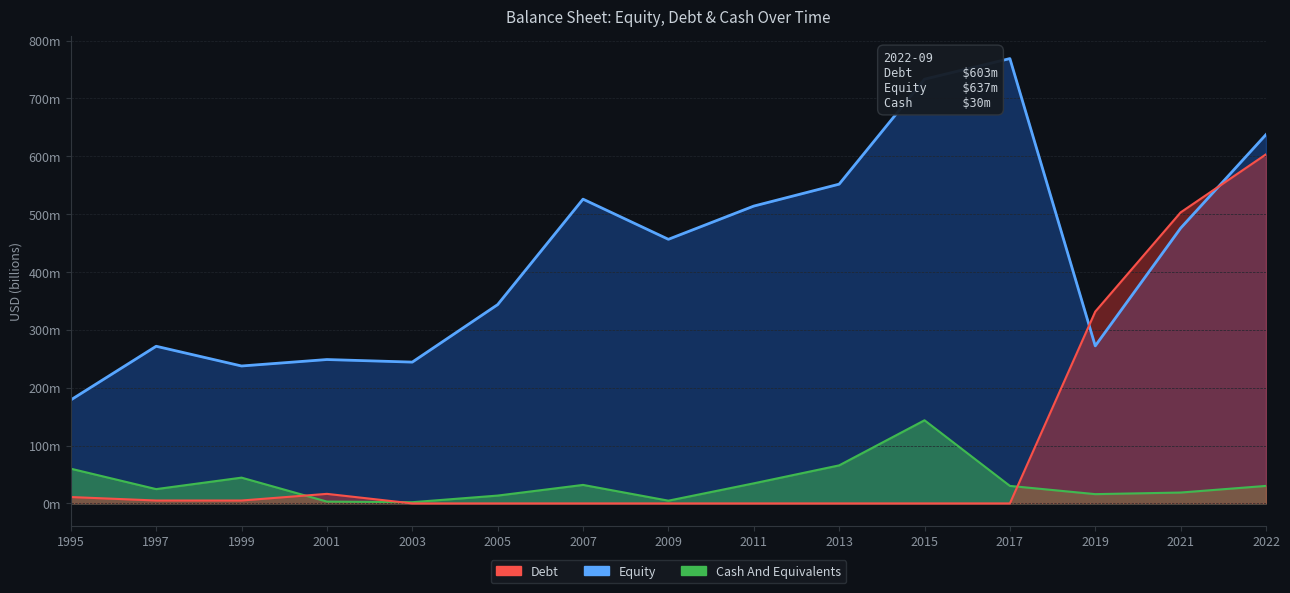

Reading right to left, extract all data points from this chart.

Total Equity: 0.6	0.5	0.3	0.8	0.7	0.6	0.5	0.5	0.5	0.3	0.2	0.2	0.2	0.3	0.2
Long Term Debt: 0.6	0.5	0.3	0.0	0.0	0.0	0.0	0.0	0.0	0.0	0.0	0.0	0.0	0.0	0.0